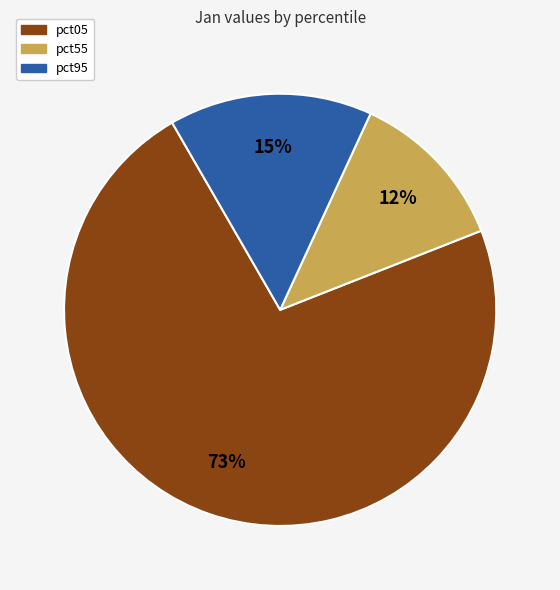

Is there any slice that represents more than half of the pie?

Yes